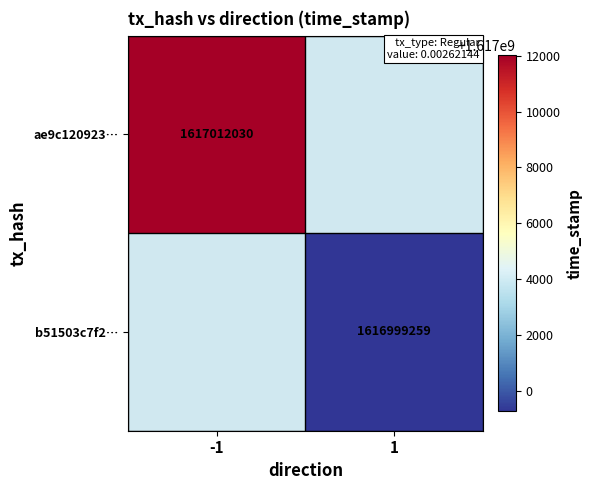

What is the smallest value displayed?

1616999259.0